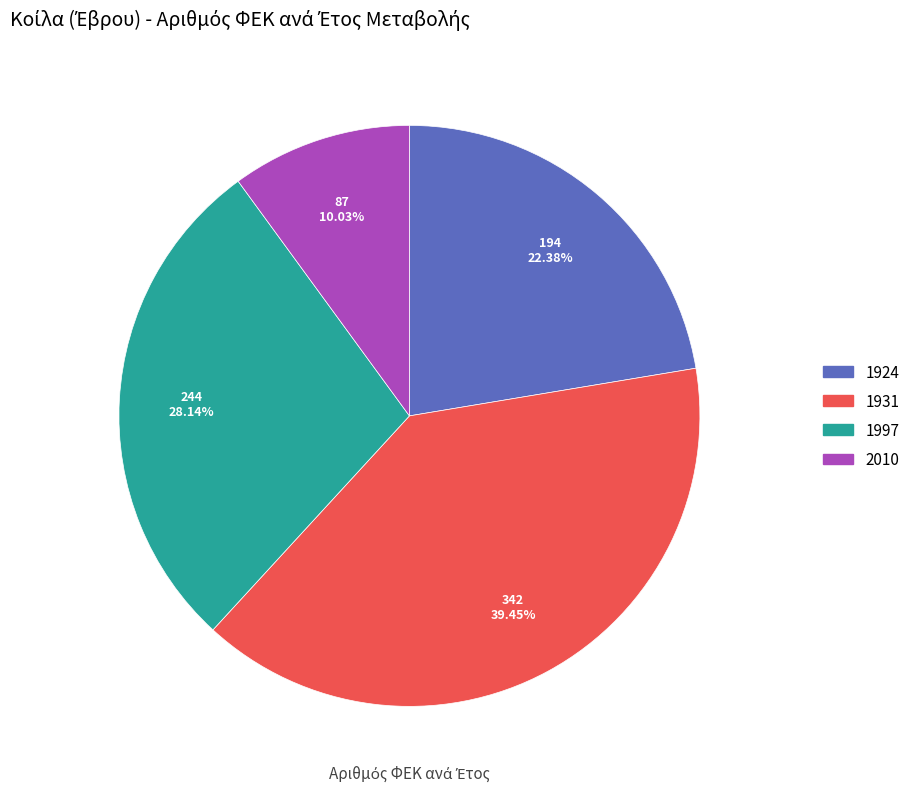

The 1931 slice represents 27% of the pie. True or false?

False